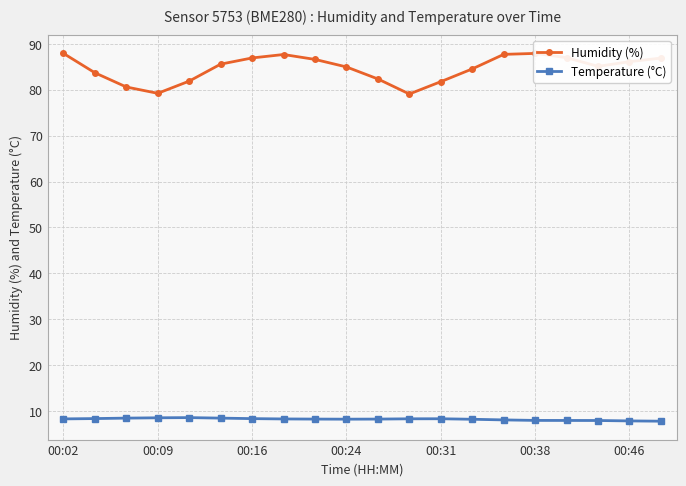

True or false: Humidity (%) and Temperature (°C) cross at least once.

False